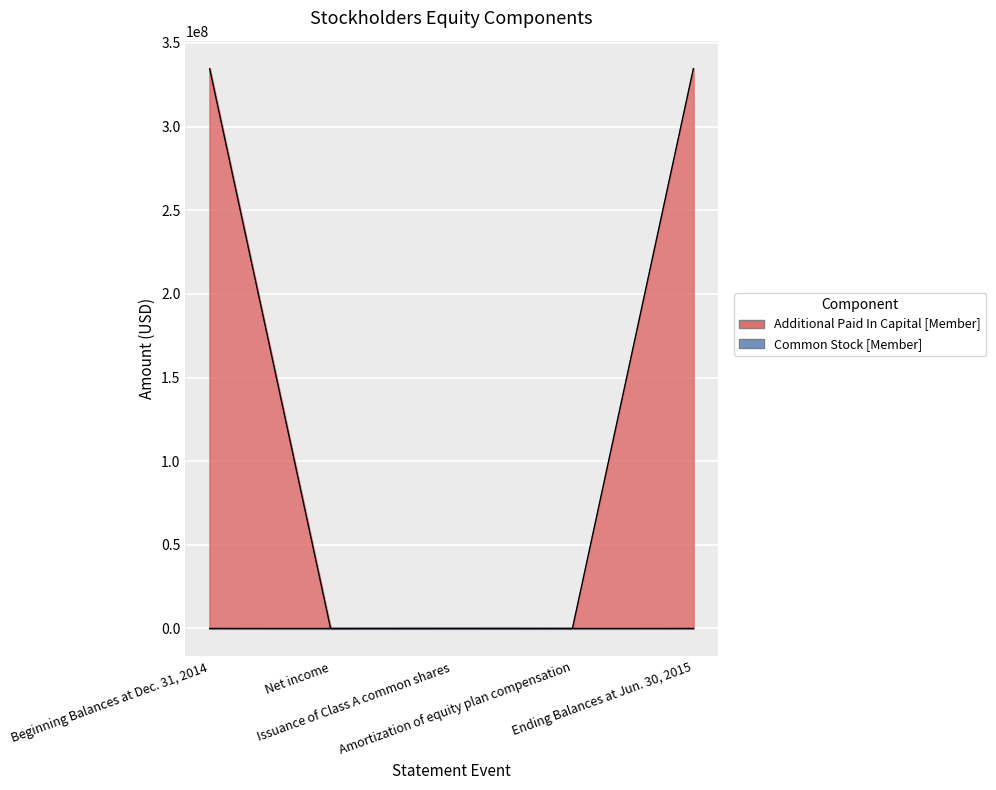

What is the greatest value displayed?

334571864